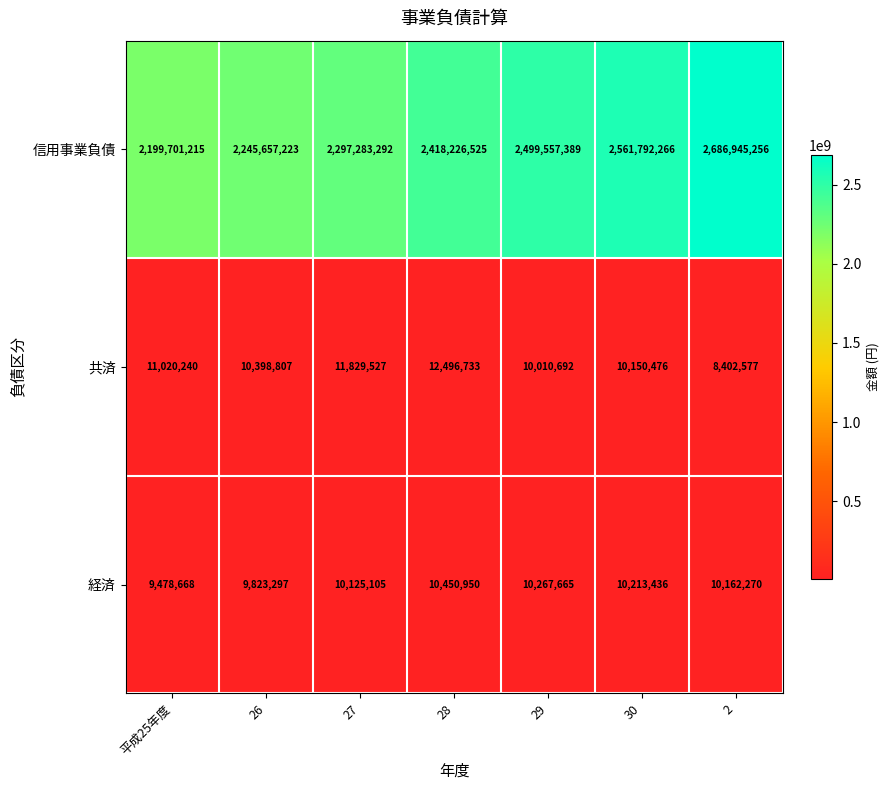

The value of 信用事業負債 at 28 is 1075379435. True or false?

False